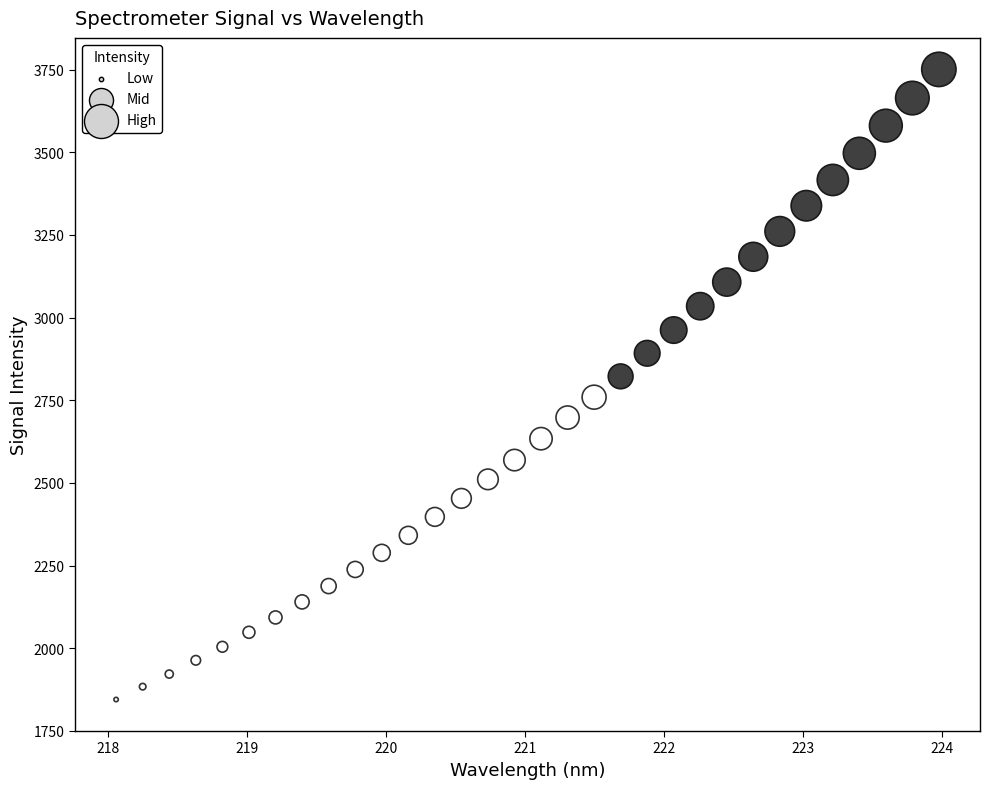

What is the range of Y values (max minus min)?

1906.1